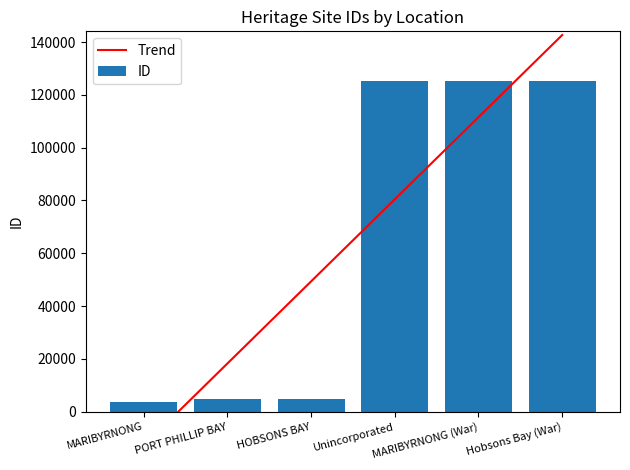

Count the number of data series in this chart.

2